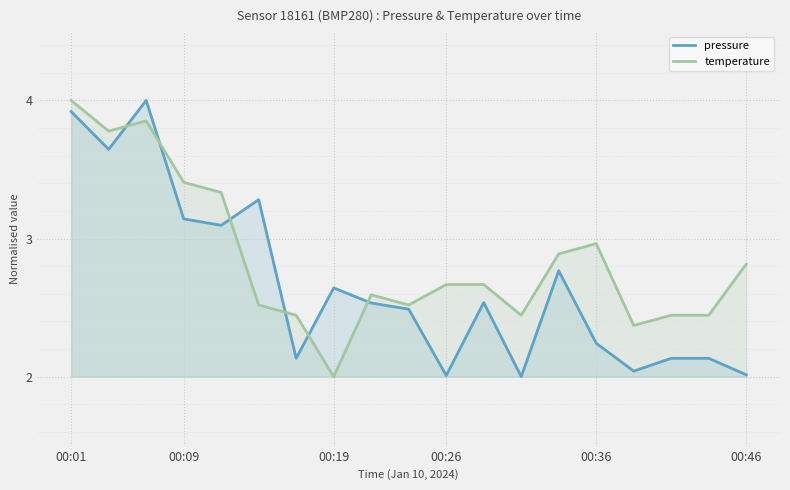

Rank the series by their average value, from lowest to highest.

pressure, temperature